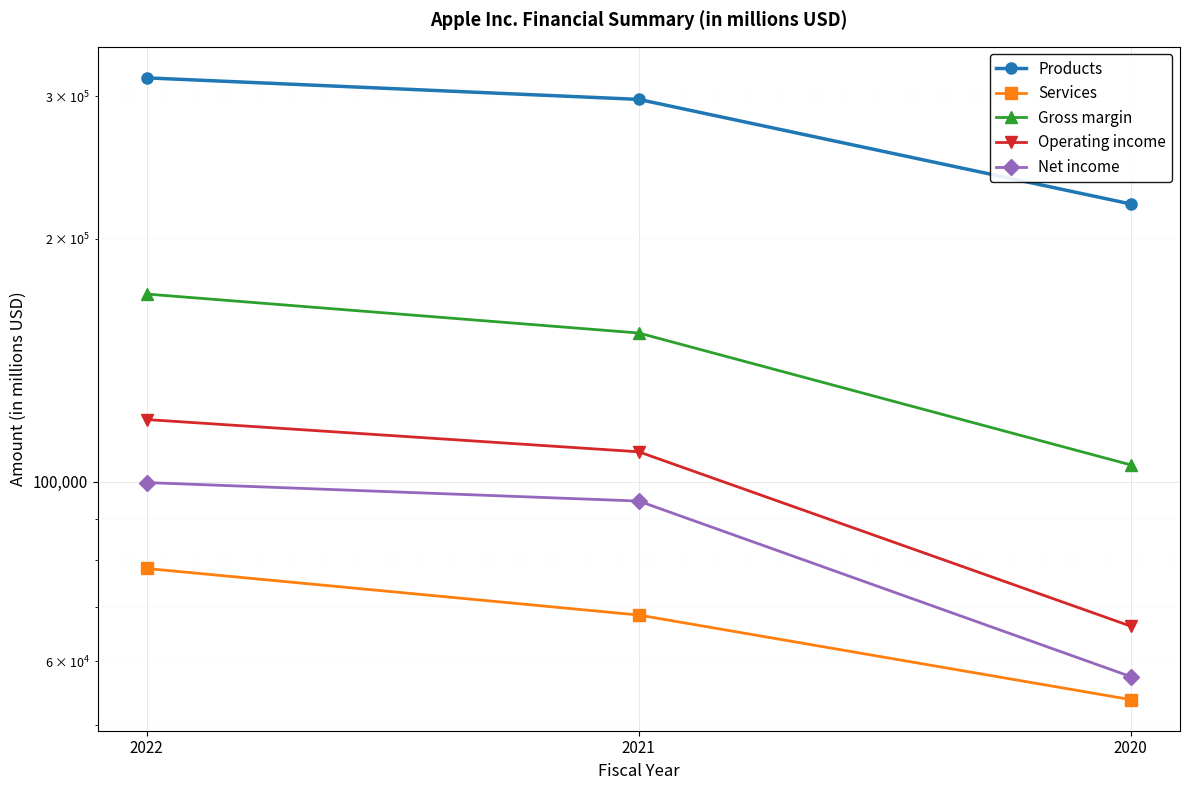

Which series has the largest range (max minus min)?

Products